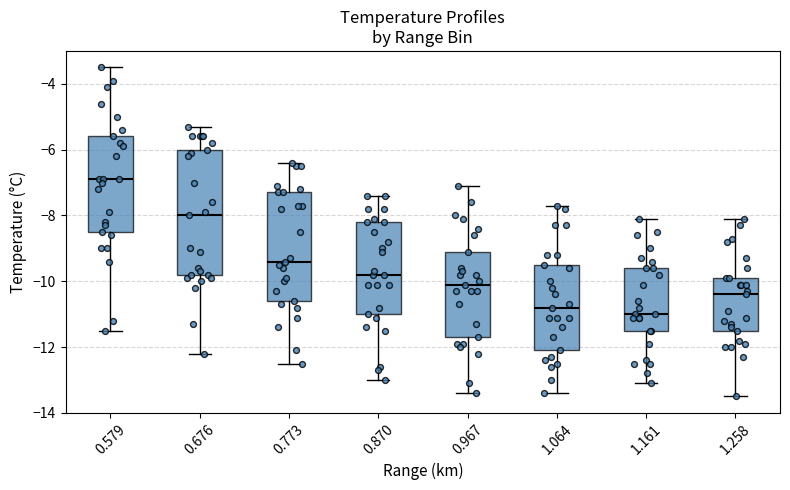

Reading left to right, read every box against the y-axis: the position of its median line, the range the box covers, and the ends of its whiskers. The values are not printed on the chart, so give them approximately, as read against the axis.

0.579: median -6.8, box -8.4 to -5.6, whiskers -11.4 to -3.4
0.676: median -8.0, box -9.8 to -6.0, whiskers -12.2 to -5.2
0.773: median -9.4, box -10.6 to -7.2, whiskers -12.4 to -6.4
0.870: median -9.8, box -11.0 to -8.2, whiskers -13.0 to -7.4
0.967: median -10.0, box -11.6 to -9.0, whiskers -13.4 to -7.0
1.064: median -10.8, box -12.0 to -9.4, whiskers -13.4 to -7.6
1.161: median -11.0, box -11.4 to -9.6, whiskers -13.0 to -8.0
1.258: median -10.4, box -11.4 to -9.8, whiskers -13.4 to -8.0